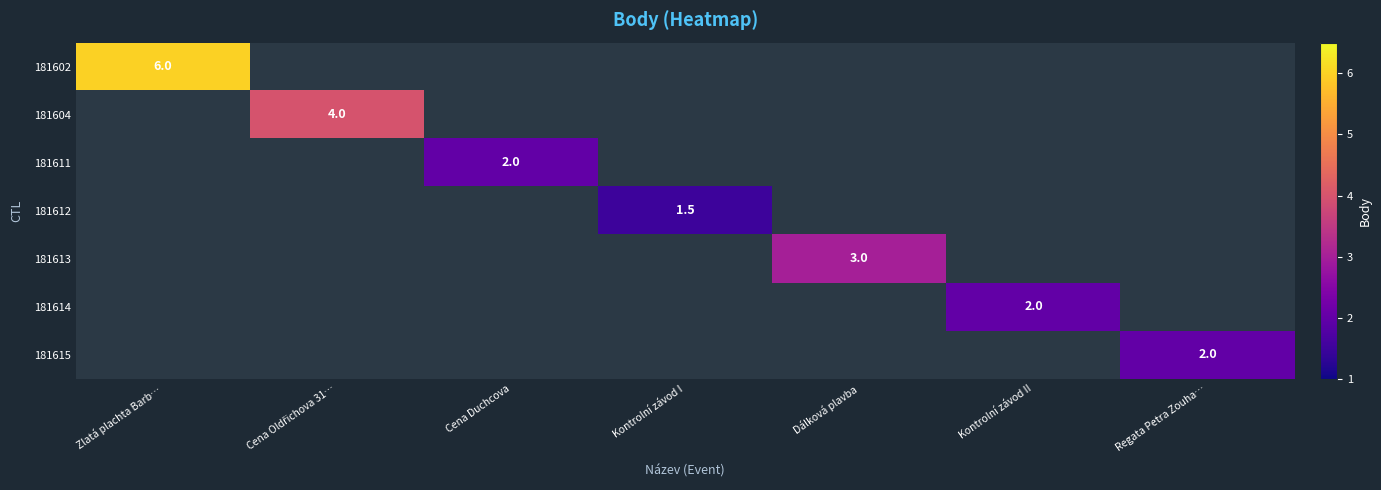

True or false: 181602 has a value of 6.0 at Zlatá plachta Barb….

True